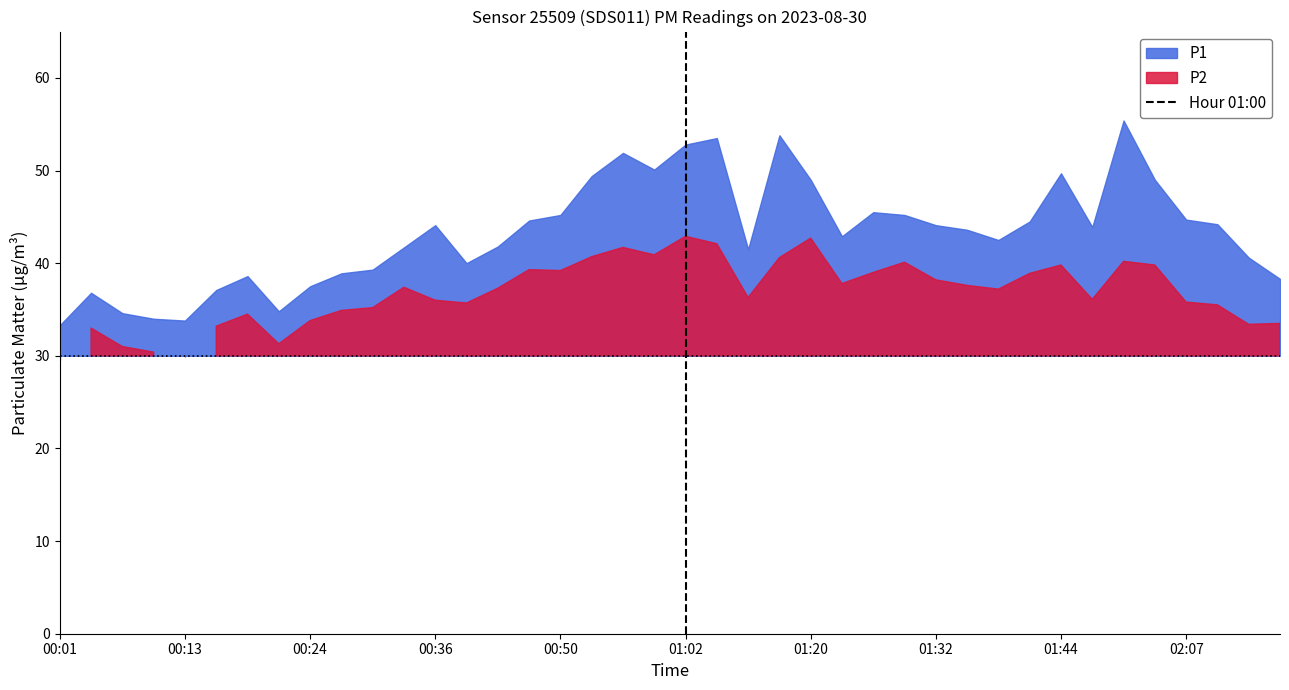

Which has a higher value, 01:02 or 01:02?

01:02